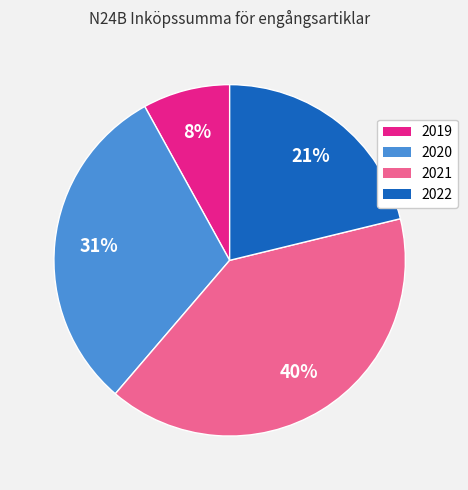

Approximately how many times larger is the value at 2021 compared to 2022?

1.9